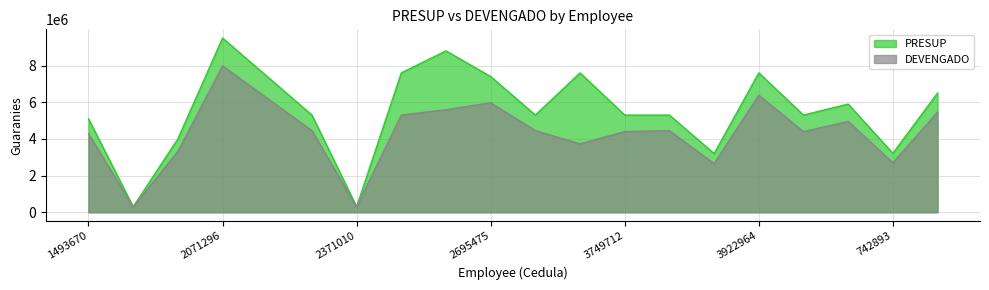

Which label corresponds to the largest value in the chart?

2071296